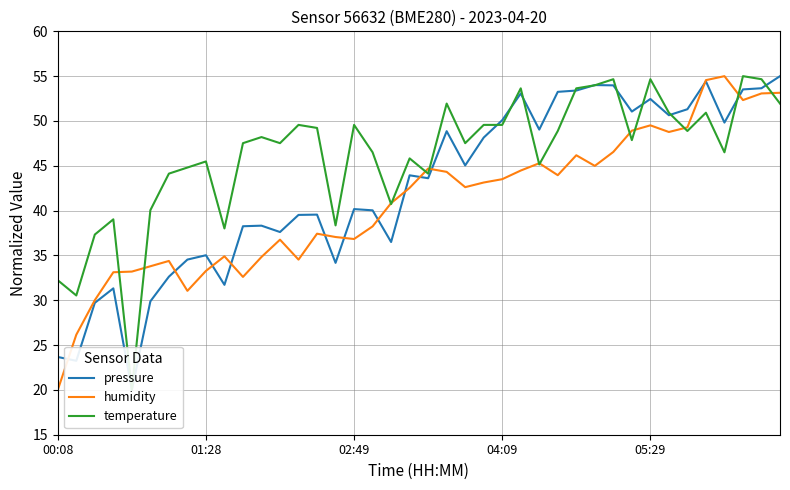

What is the spread (max minus min) of values at 18?

4.3